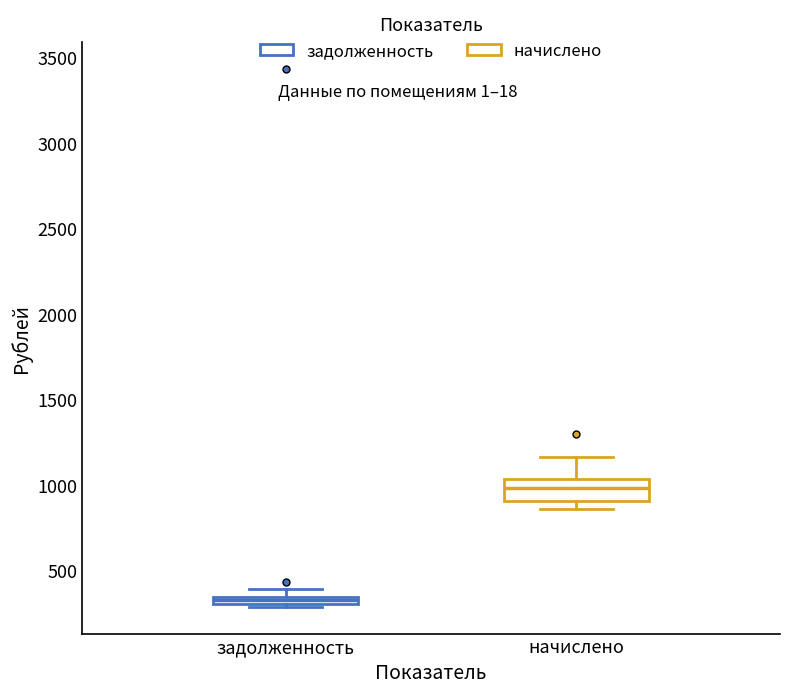

Comparing the boxes themselves (not the whiskers), which one is the tallest?

начислено